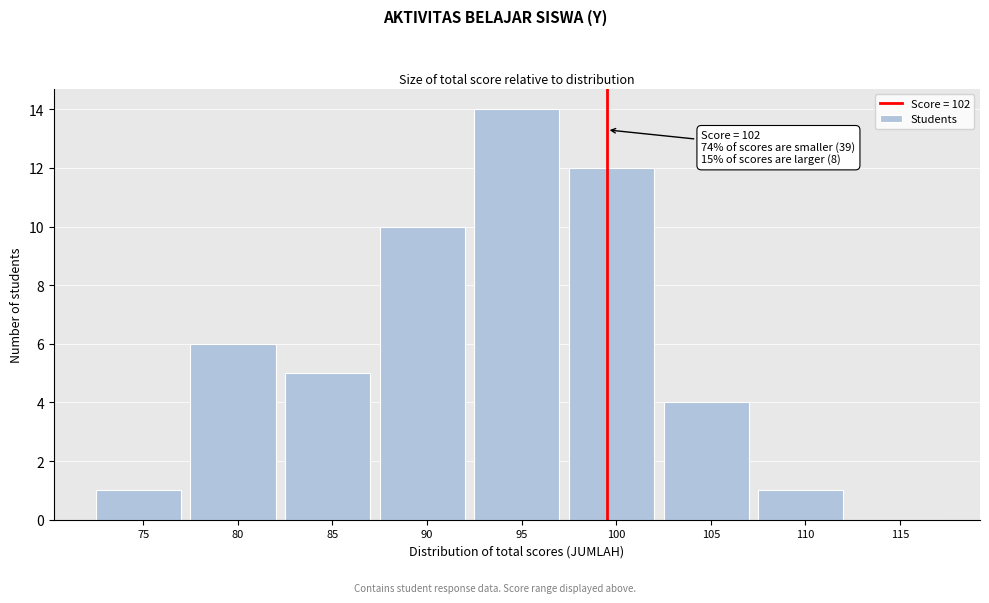

Reading left to right, list all the values displayed in this chart.

75=1	80=6	85=5	90=10	95=14	100=12	105=4	110=1	115=0